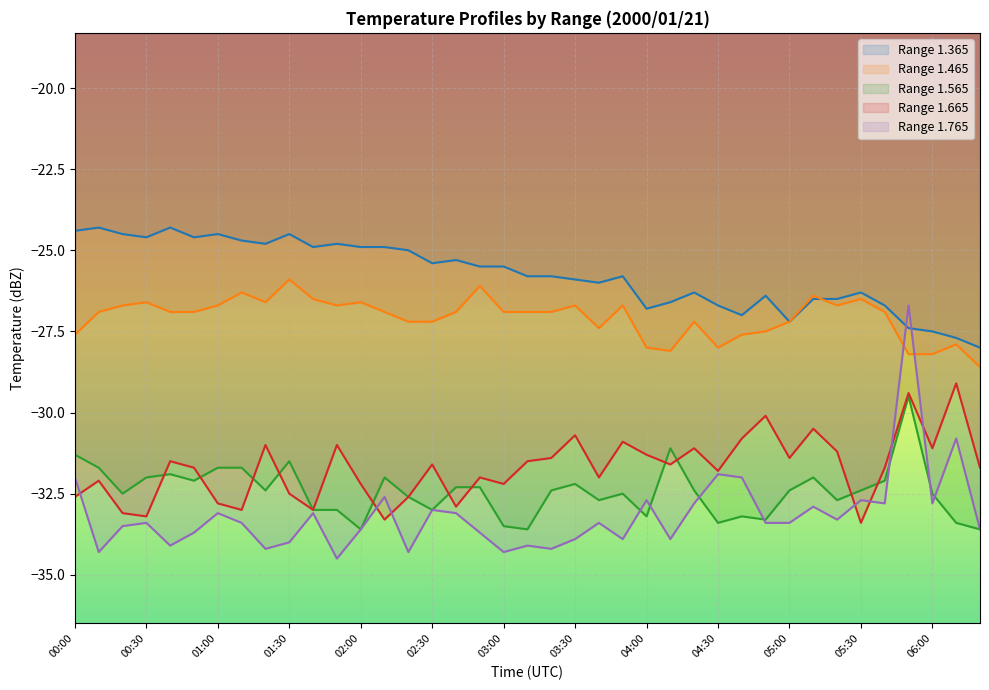

How many data points in 1.565 are less than -32?

28